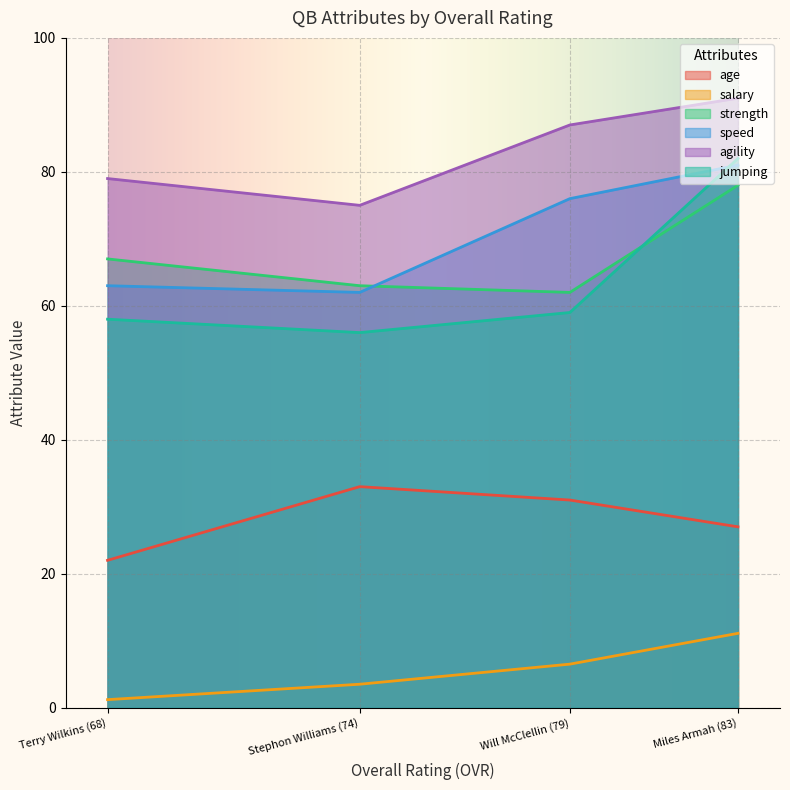

At how many categories does at least one series exceed 86?

2